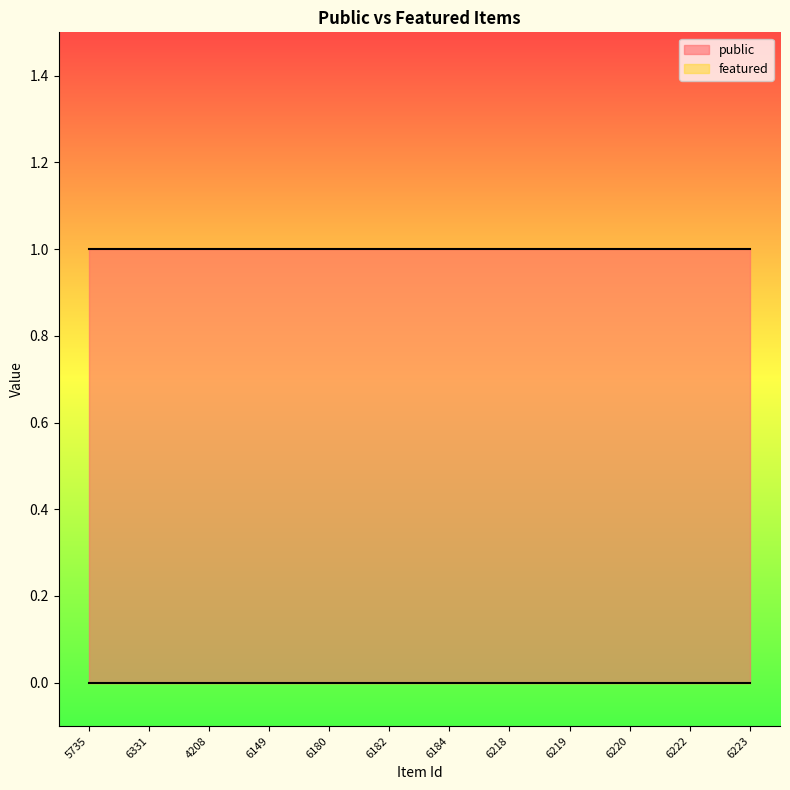

What is the sum of all public values?

12